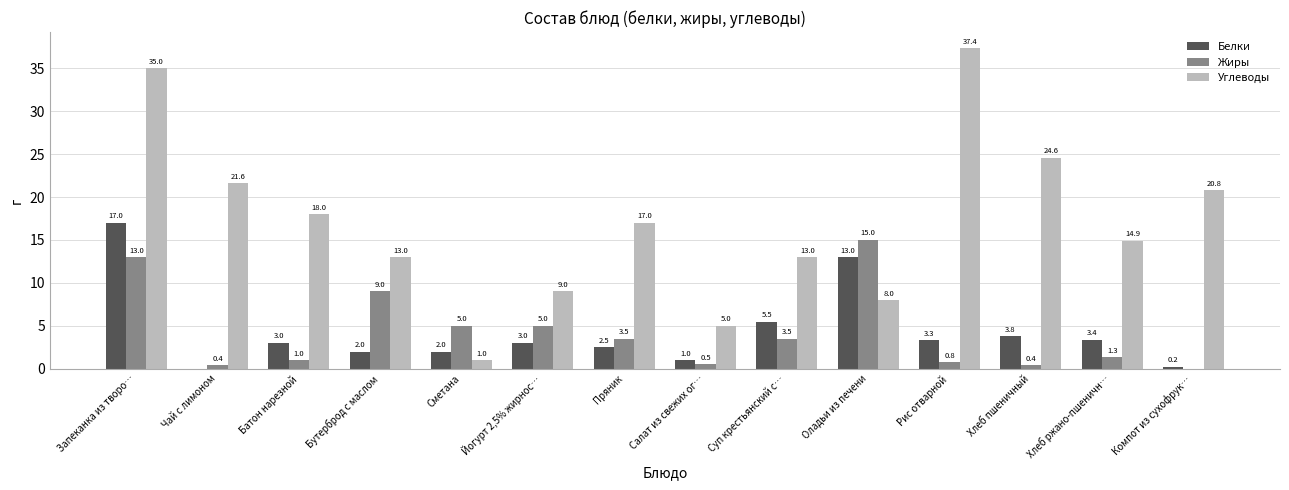

What value does the Углеводы series have at Пряник?

17.0